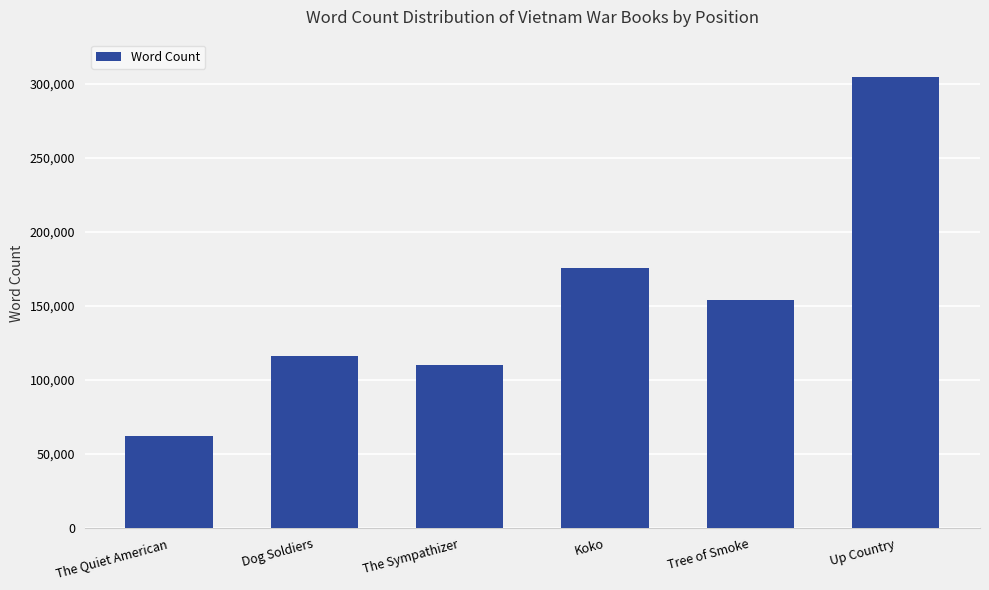

What is the average value?

153833